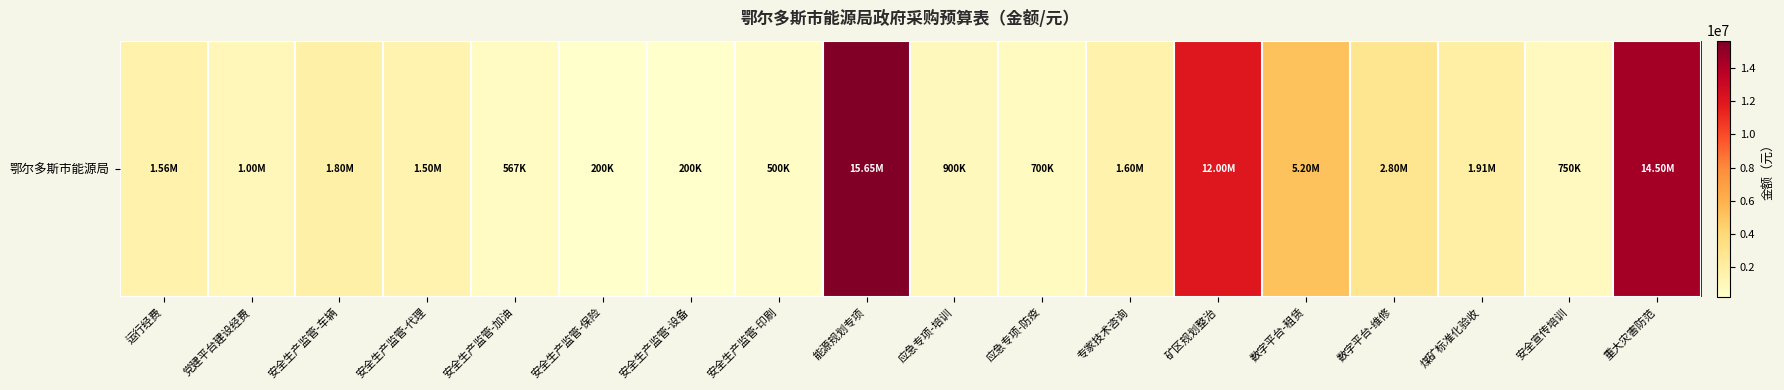

What is the difference between the values at 数字平台-维修 and 党建平台建设经费?

1800000